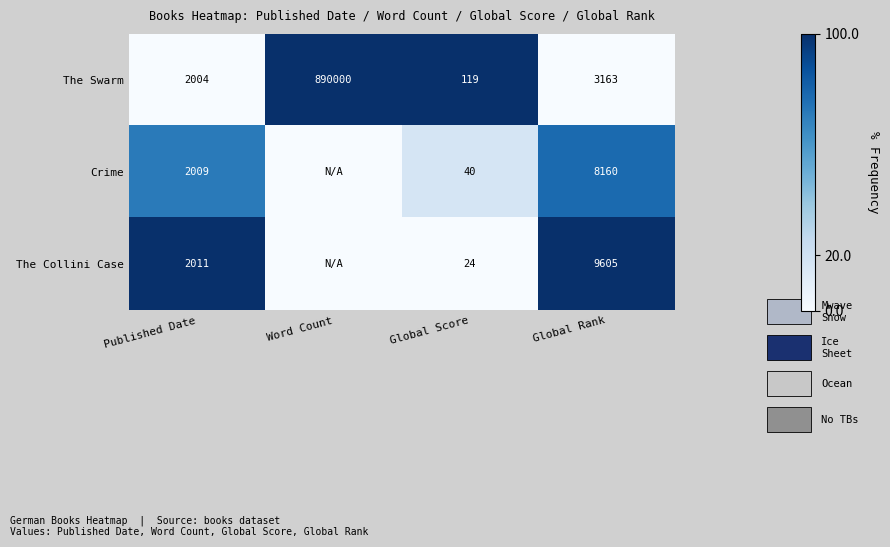

What is the difference between the The Swarm values at Published Date and Global Rank?

1159